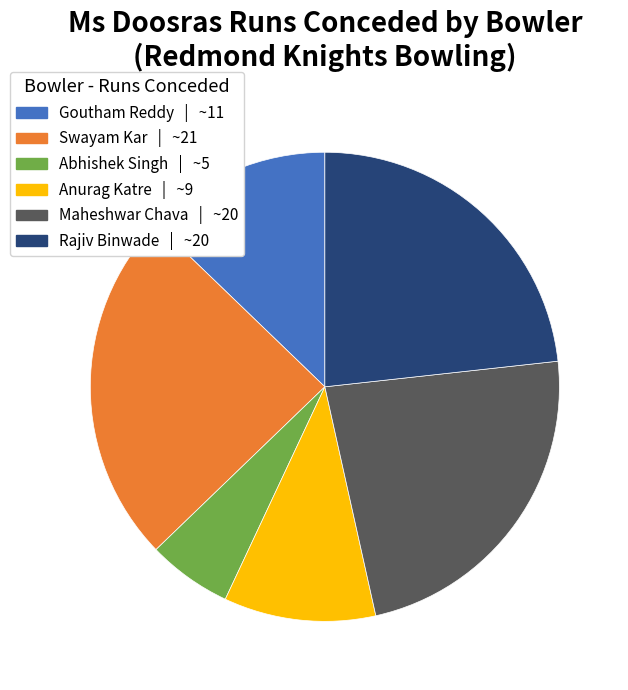

How many slices are in this pie chart?

6